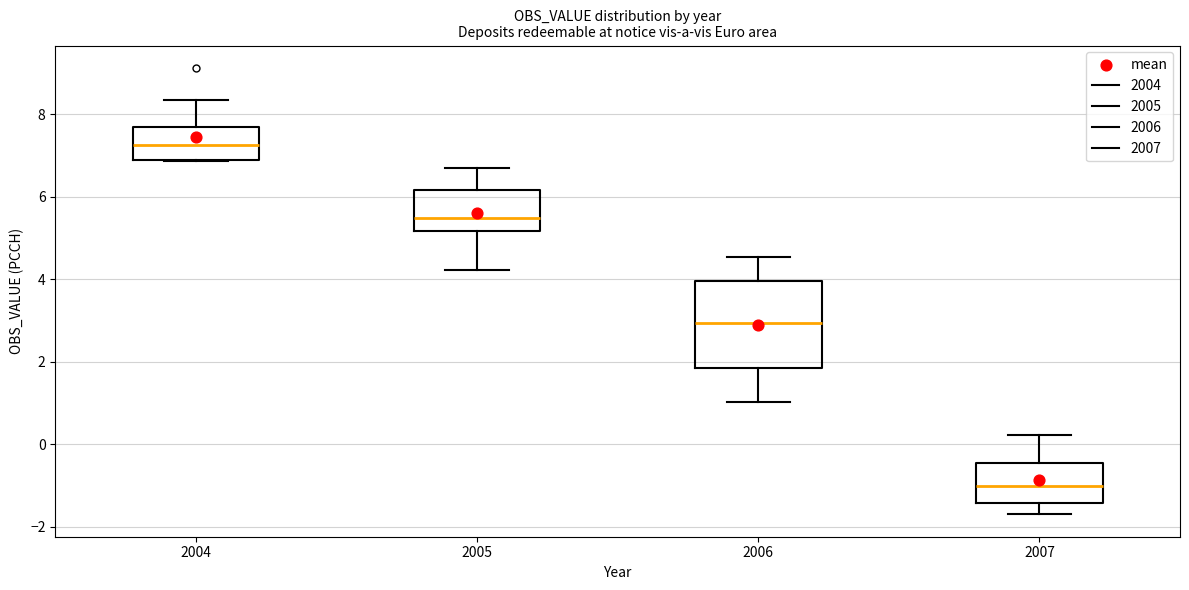

Comparing the boxes themselves (not the whiskers), which one is the tallest?

2006